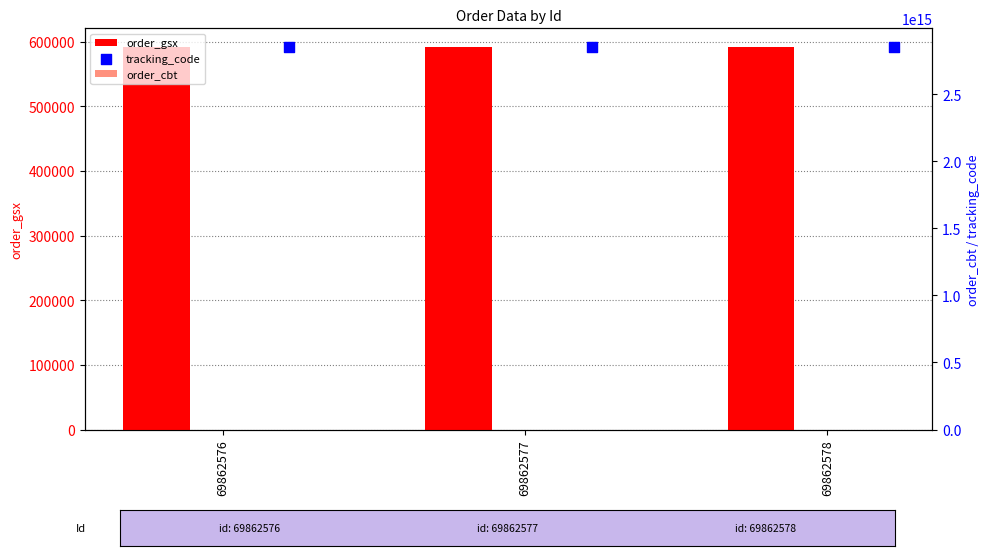

Which series contains the highest Y value?

tracking_code